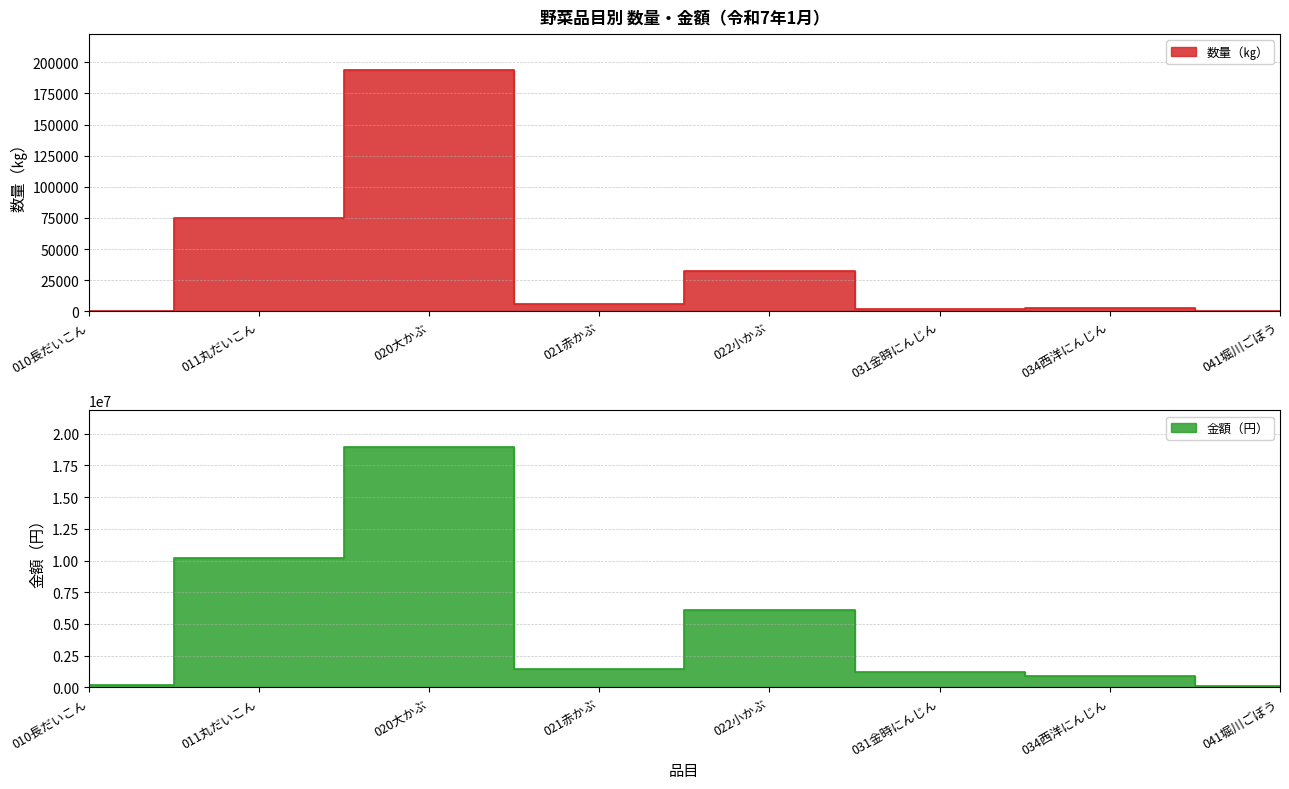

Which series has the largest range (max minus min)?

金額（円）